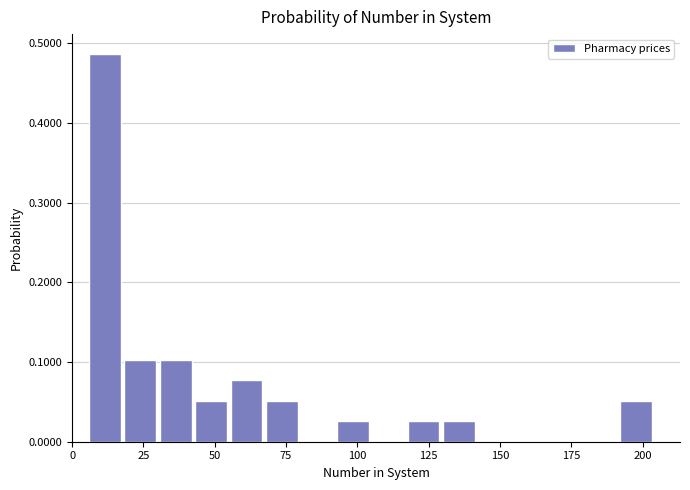

Read against the x-axis, roughly where is the centre of the tallest bar?

10